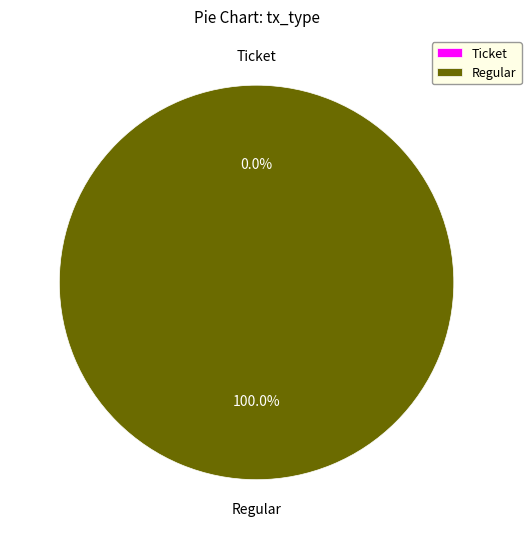

Count the number of slices in the pie.

2